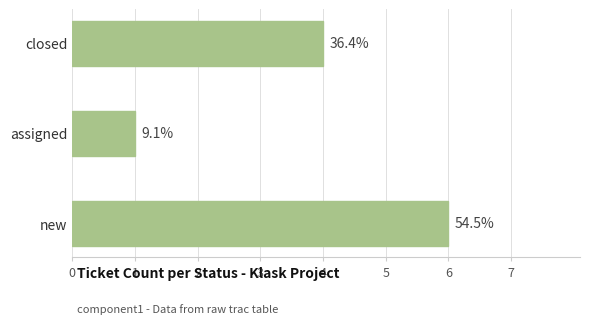

What is the maximum value shown in the chart?

6